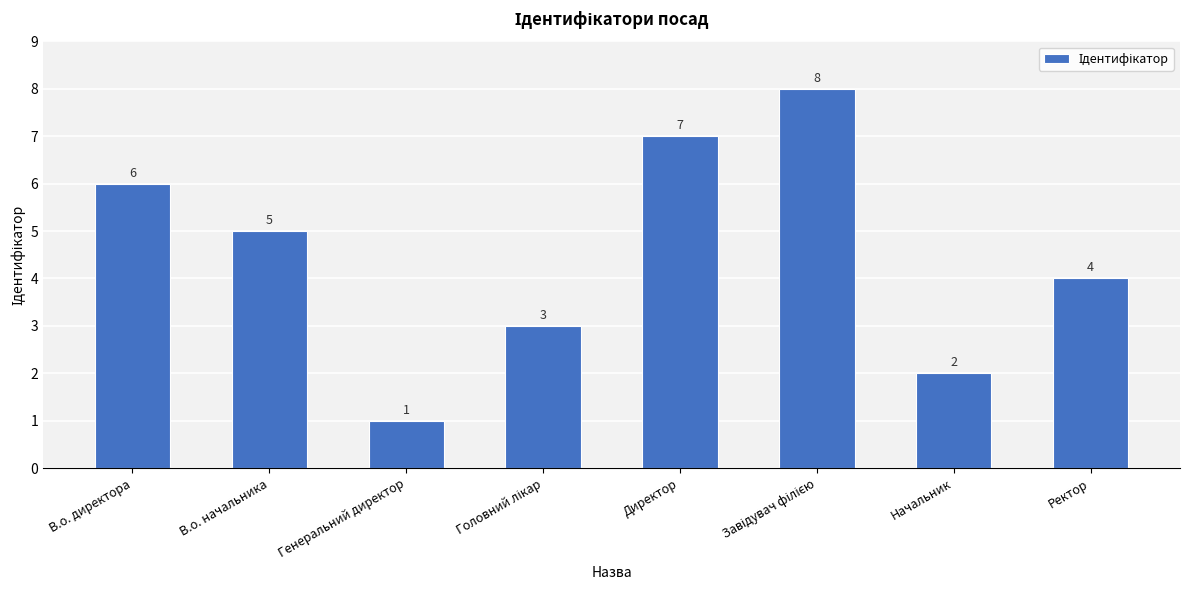

Reading left to right, transcribe all the data shown in this chart.

6	5	1	3	7	8	2	4